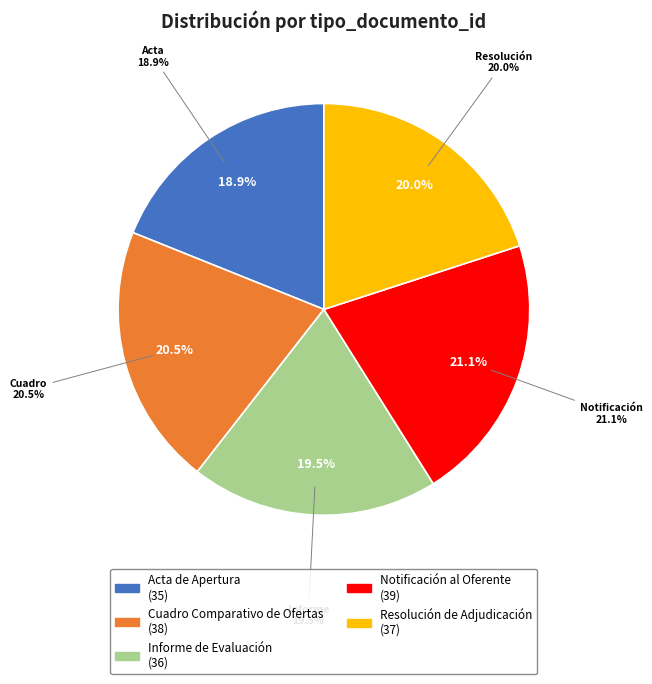

Is it true that Cuadro Comparativo de Ofertas is 35% of the pie?

False